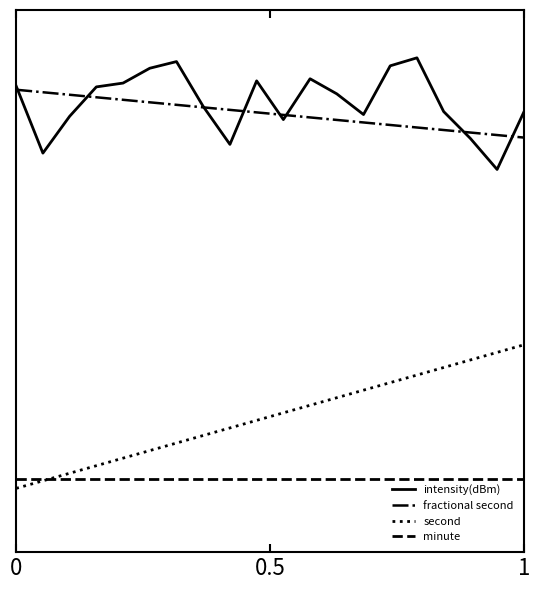

Does the chart display data point markers on the line(s)?

No